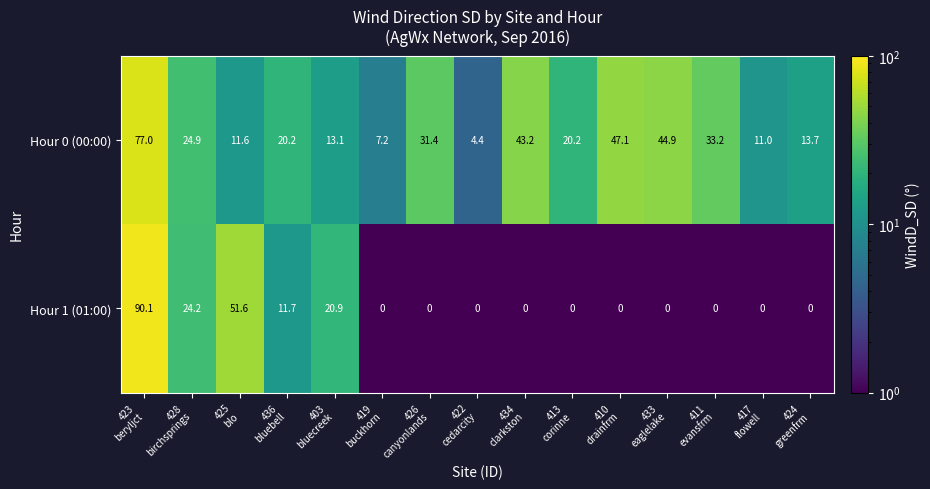

Which series has the largest range (max minus min)?

Hour 1 (01:00)